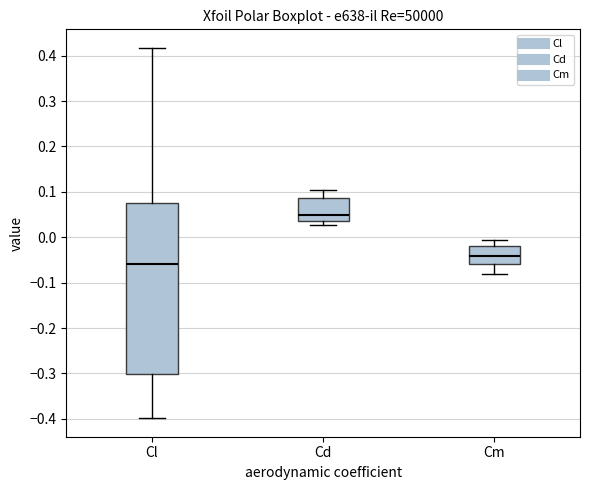

Reading left to right, read every box against the y-axis: the position of its median line, the range the box covers, and the ends of its whiskers. The values are not printed on the chart, so give them approximately, as read against the axis.

Cl: median -0.06, box -0.30 to 0.08, whiskers -0.40 to 0.42
Cd: median 0.05, box 0.03 to 0.09, whiskers 0.03 (just below the box's lower edge) to 0.11
Cm: median -0.04, box -0.06 to -0.02, whiskers -0.08 to -0.01